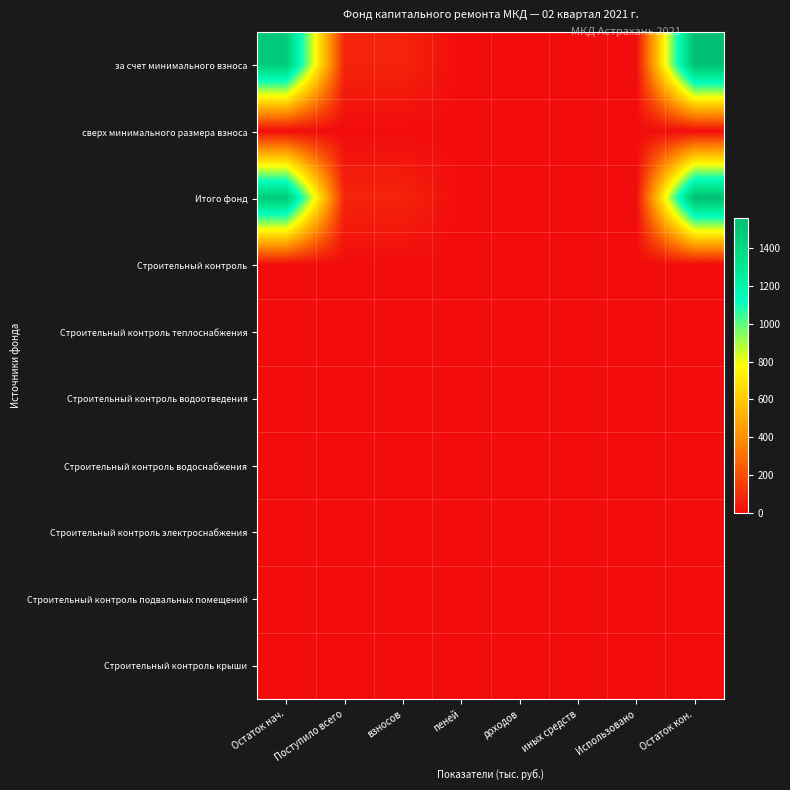

Between Поступило всего and доходов, which series saw the biggest shift?

за счет минимального взноса